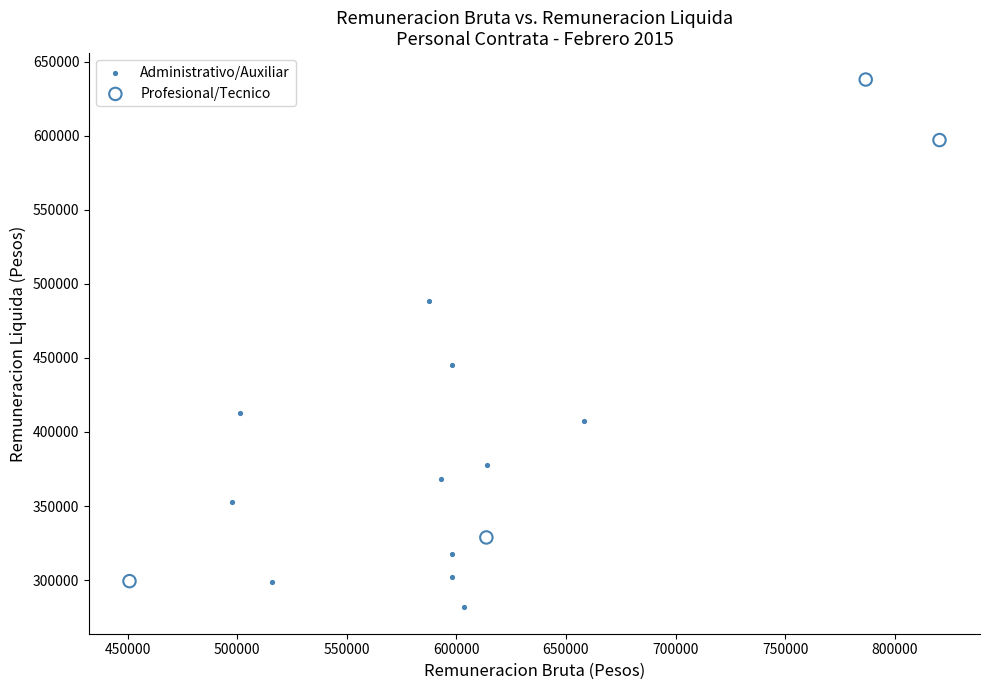

Which series contains the lowest Y value?

Administrativo/Auxiliar